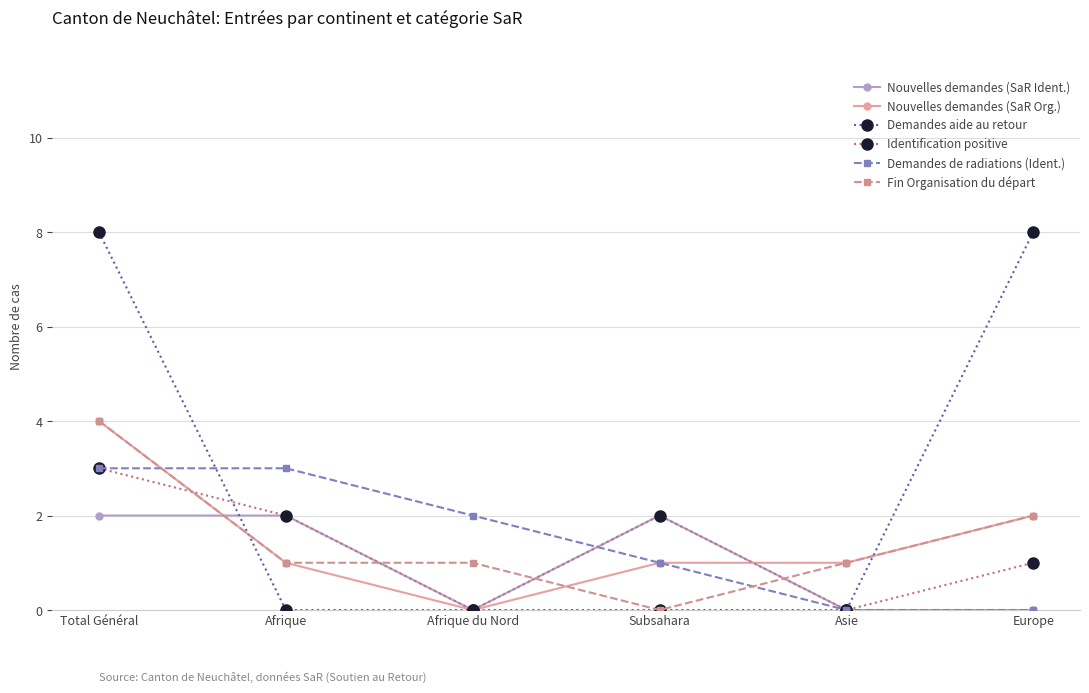

The Nouvelles demandes (SaR Org.) series shows 1 at Subsahara. True or false?

True